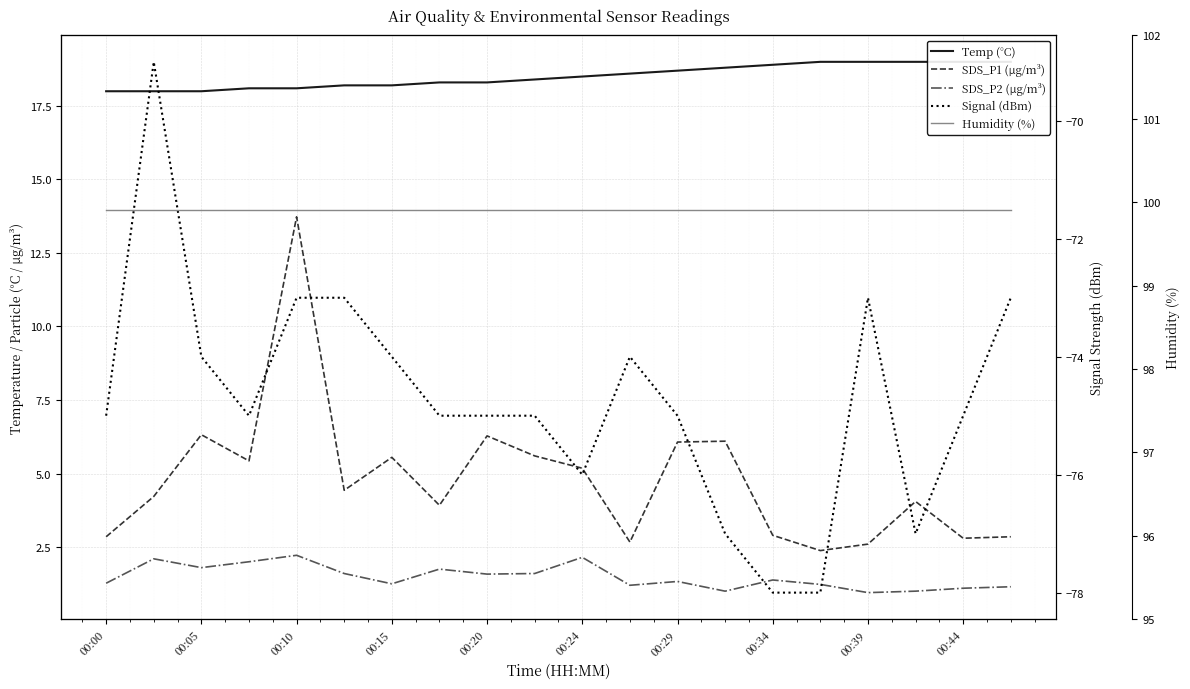

What is the sum of the Humidity (%) values at 00:24 and 00:00?

199.8